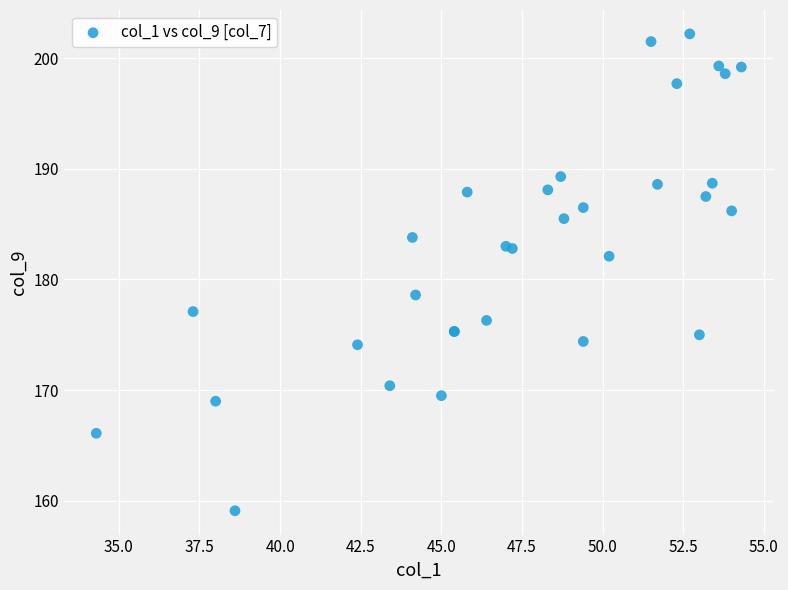

What Y value in the scatter plot is closest to 180?

178.6